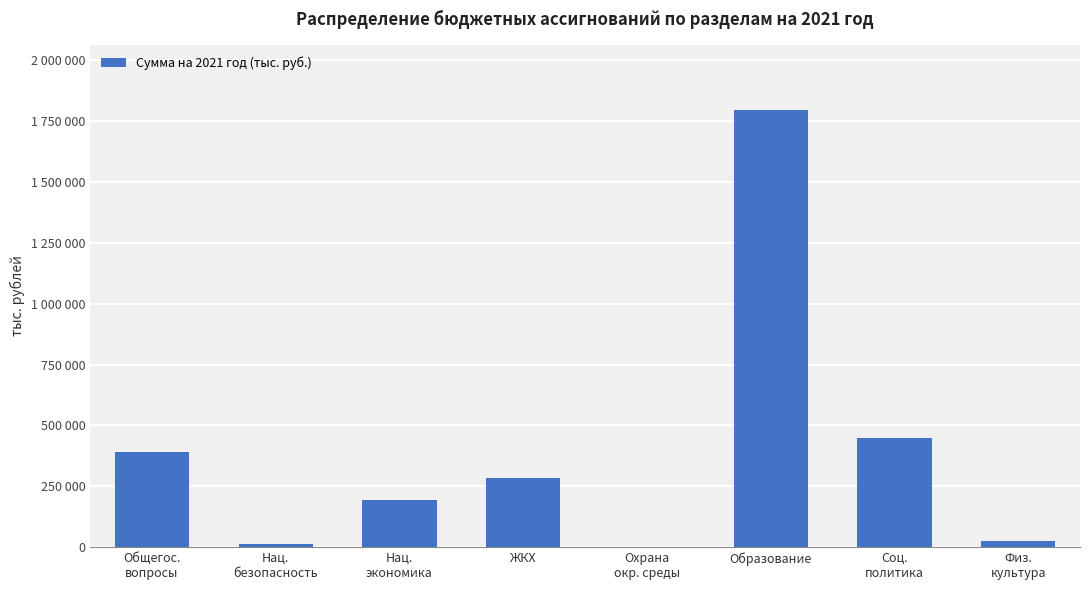

The value at Образование is 1795813.5. True or false?

True